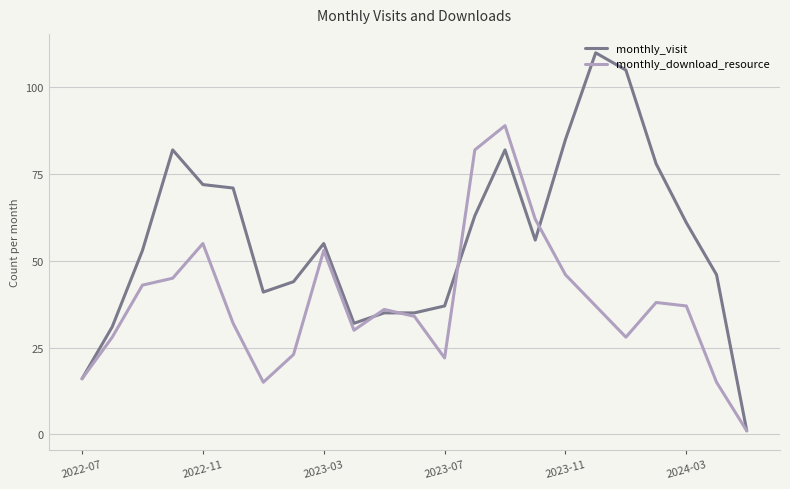

List the series in order of their peak value, lowest first.

monthly_download_resource, monthly_visit